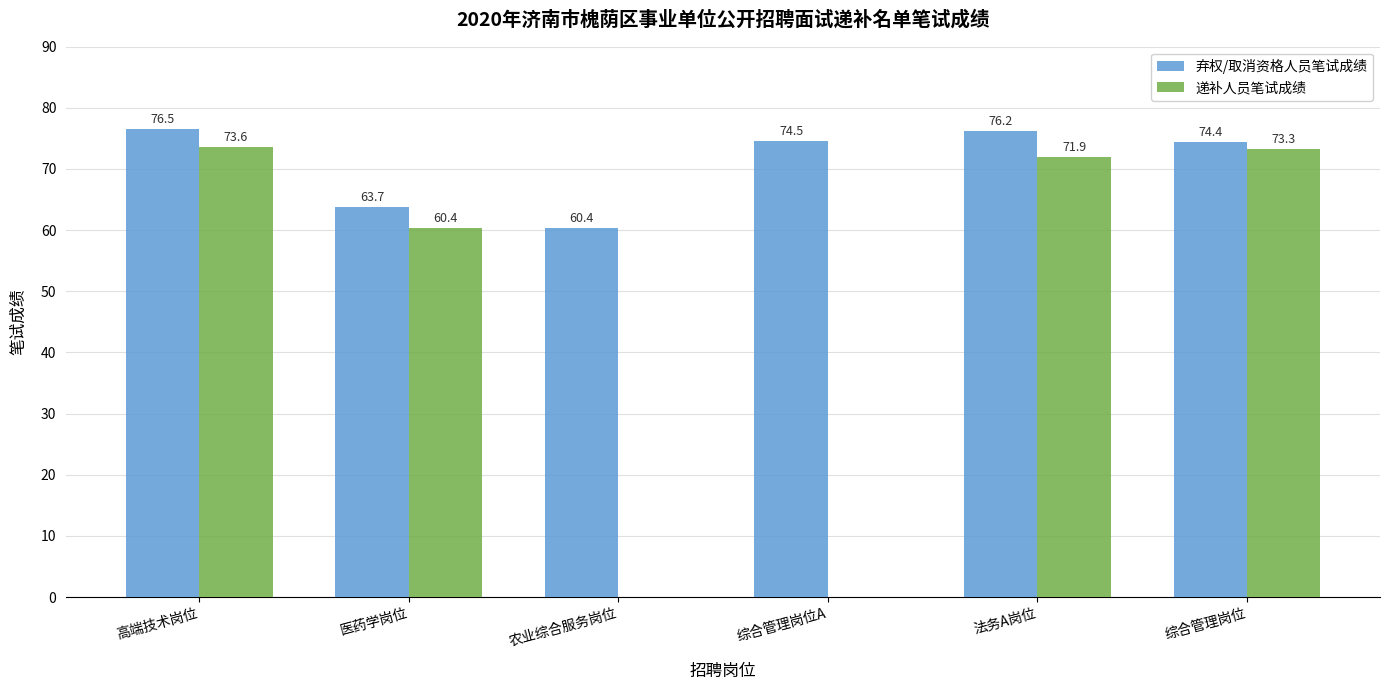

What is the sum of all 递补人员笔试成绩 values?

279.2